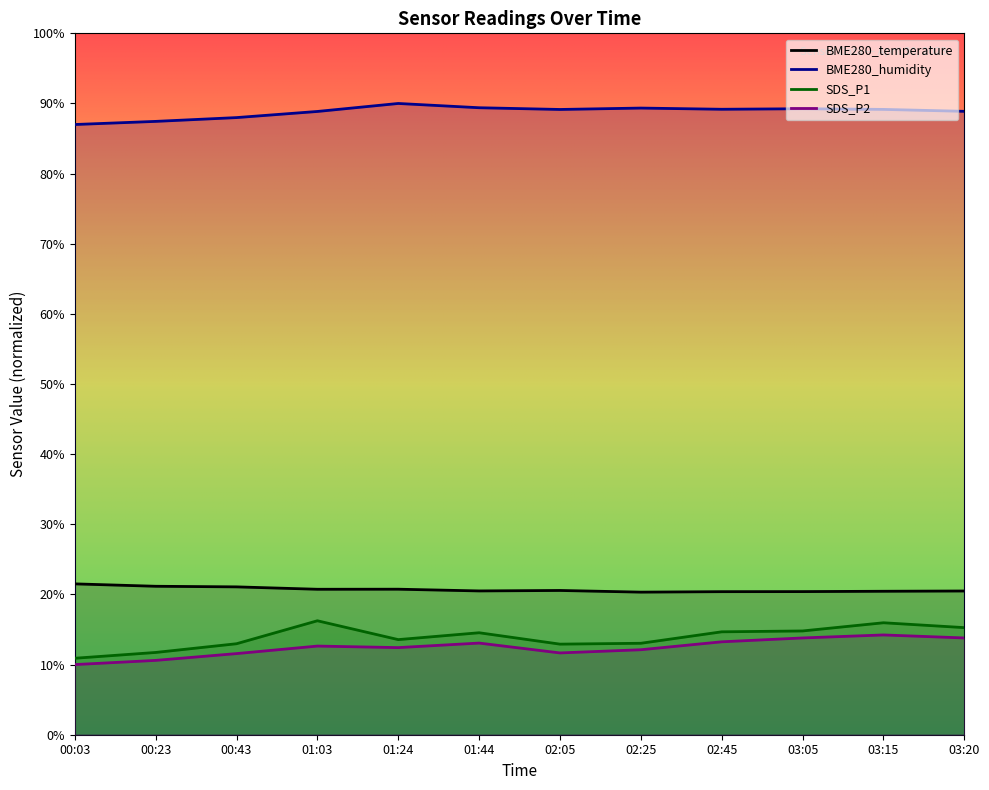

At which category is the sum across all series the highest?

03:15